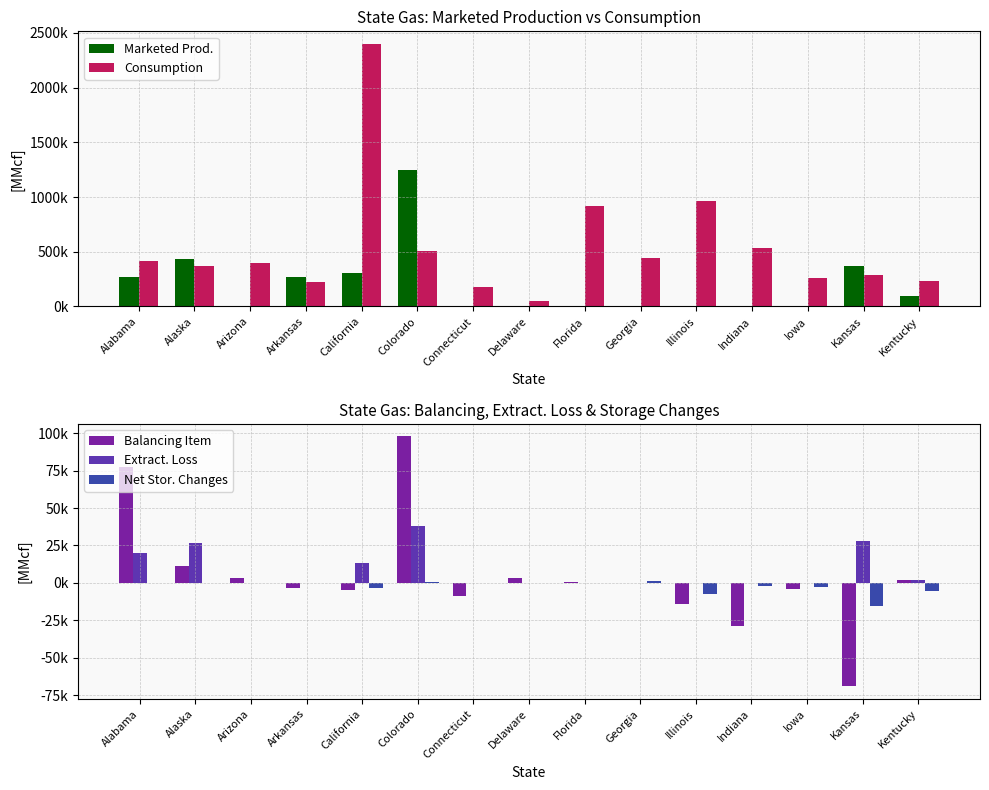

Which series has the widest spread of values?

Consumption